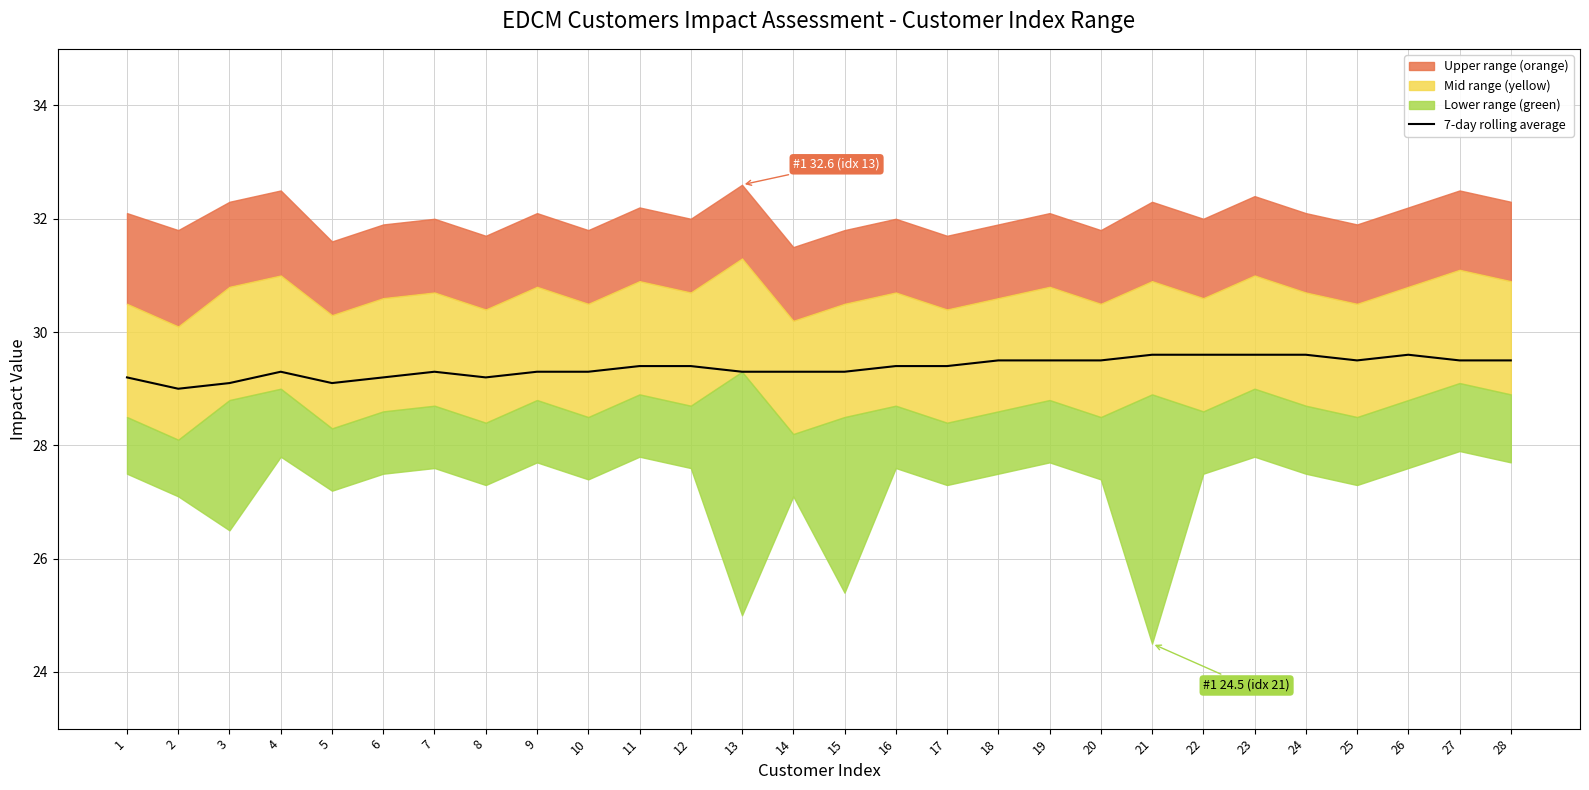

Is it true that the value at 28 is 41.2?

False